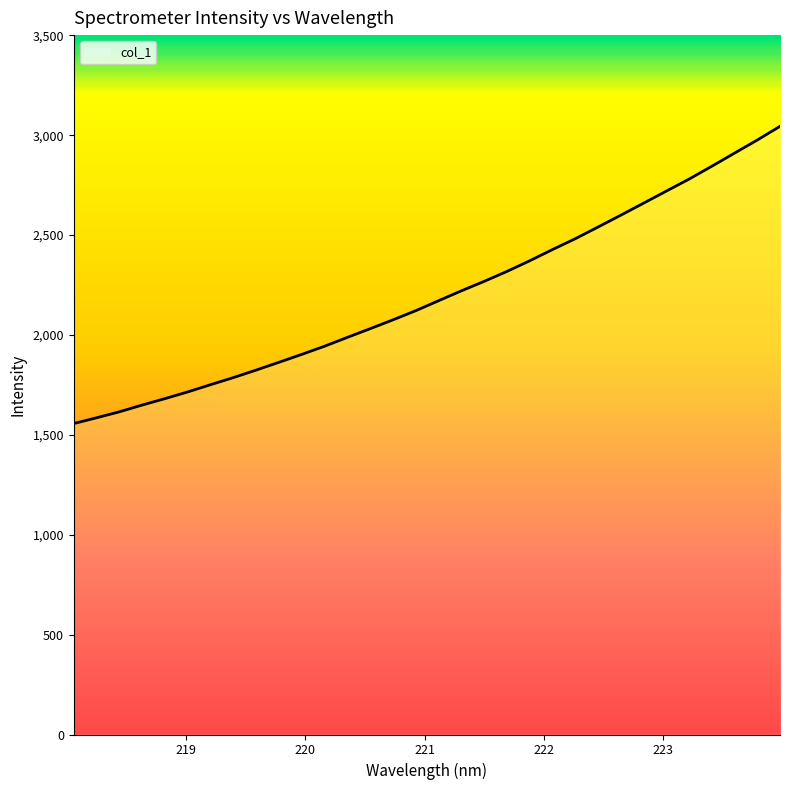

What is the minimum value shown in the chart?

1556.7